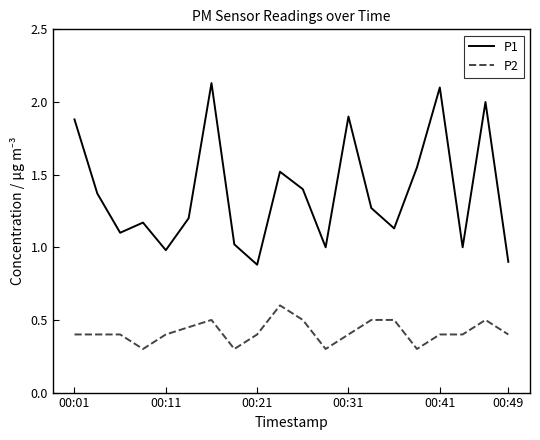

True or false: P1 and P2 cross at least once.

False